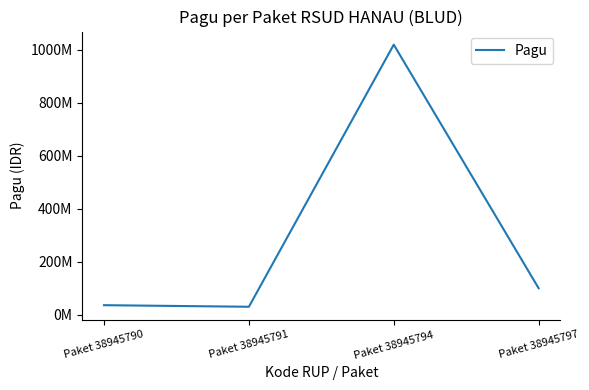

How many points are higher than both their immediate neighbors (excluding endpoints)?

1